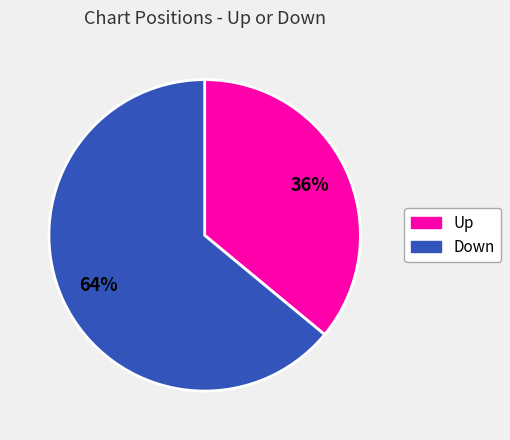

To the nearest percent, what is the difference between the largest and smallest slice percentages?

28%